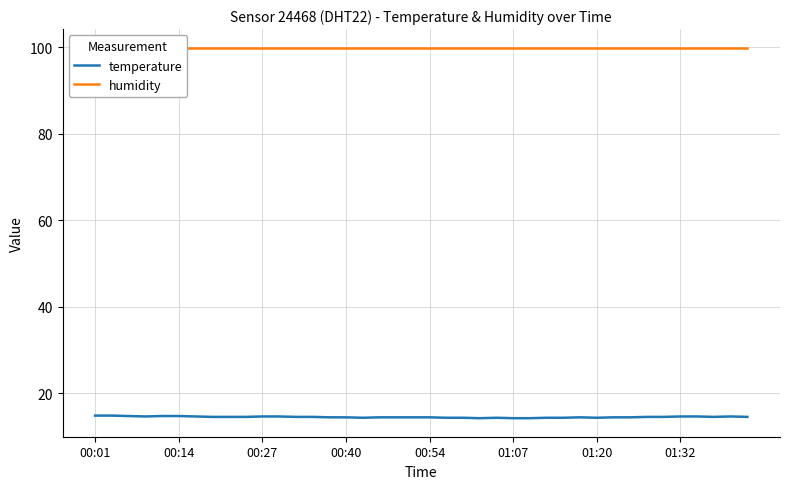

What position from the left is 38?

39